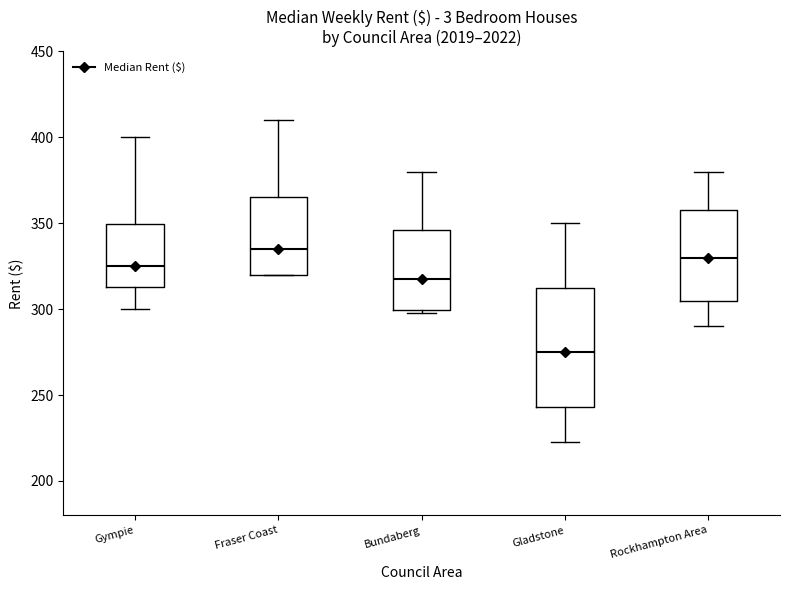

Which box is the tallest, from its lower edge to its upper edge?

Gladstone